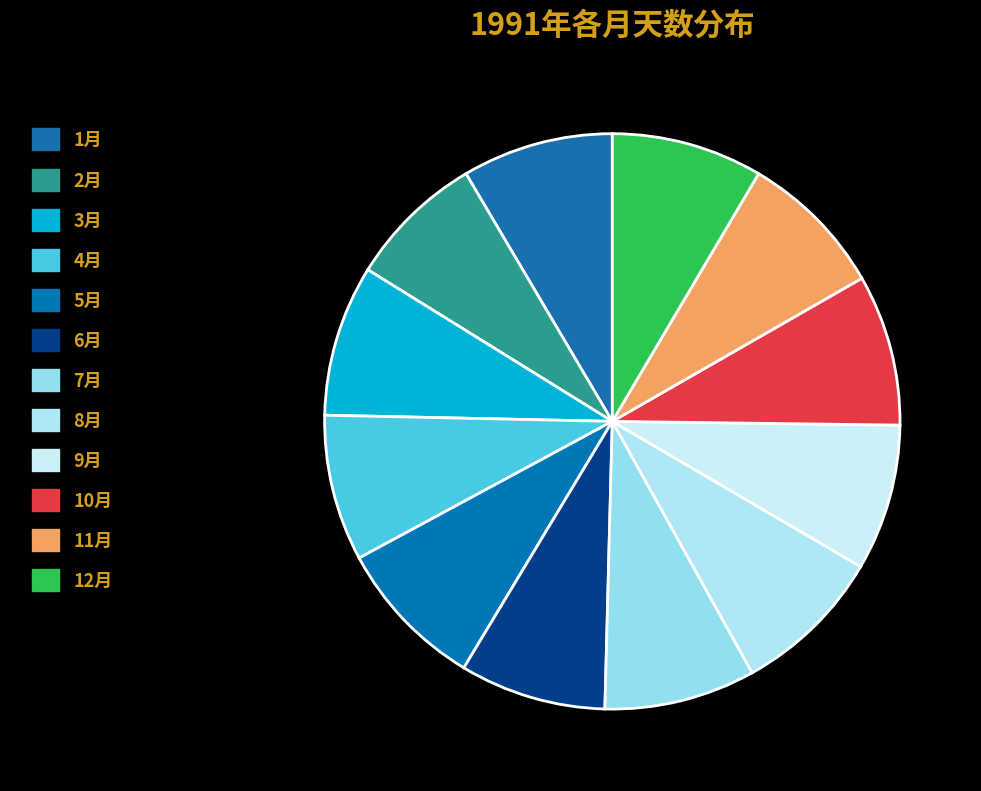

What is the change in value from 1月 to 2月?

-3